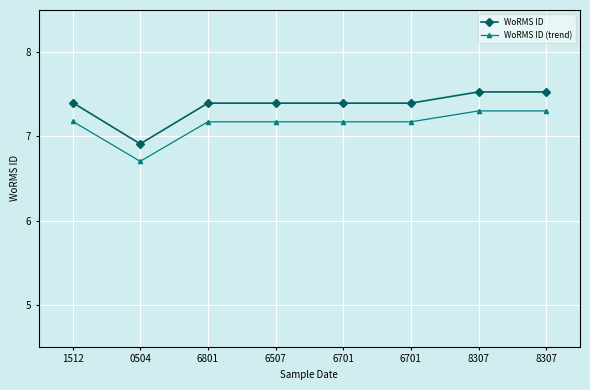

What is the average value of the WoRMS ID (trend) series?

7.1